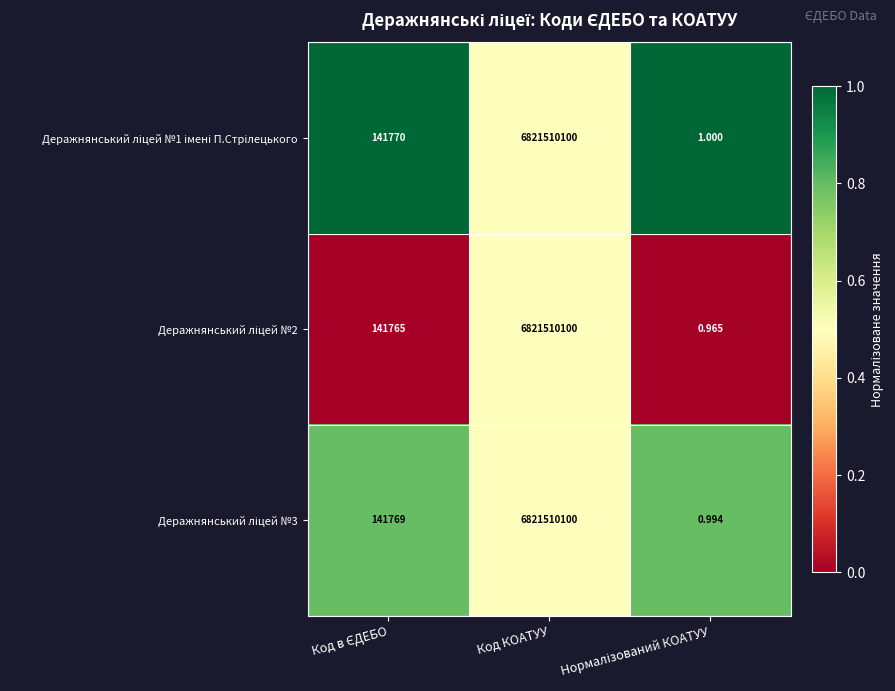

Which category has the highest value across all series?

Код КОАТУУ